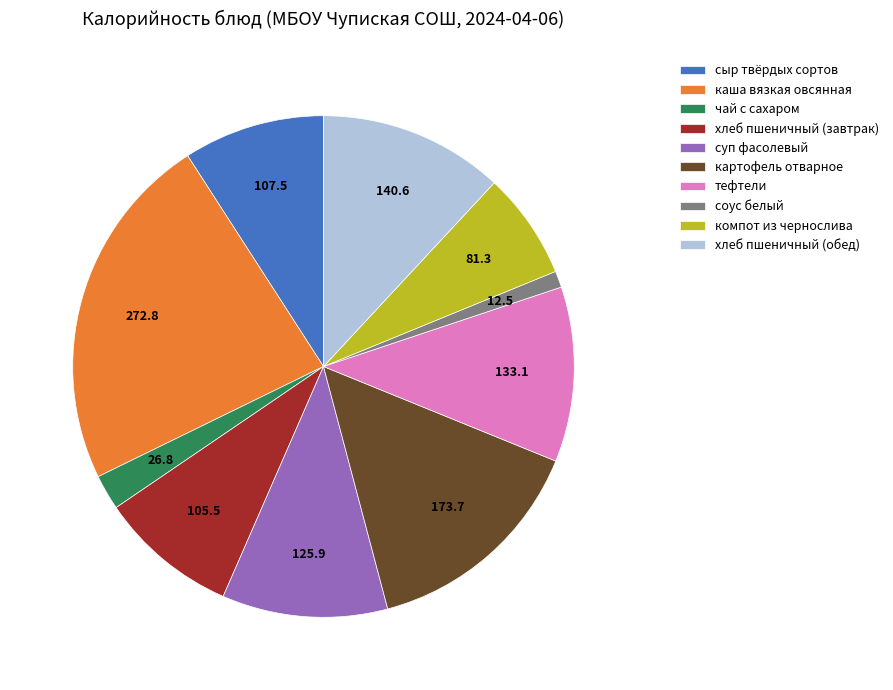

Which category has the smallest portion of the pie?

соус белый